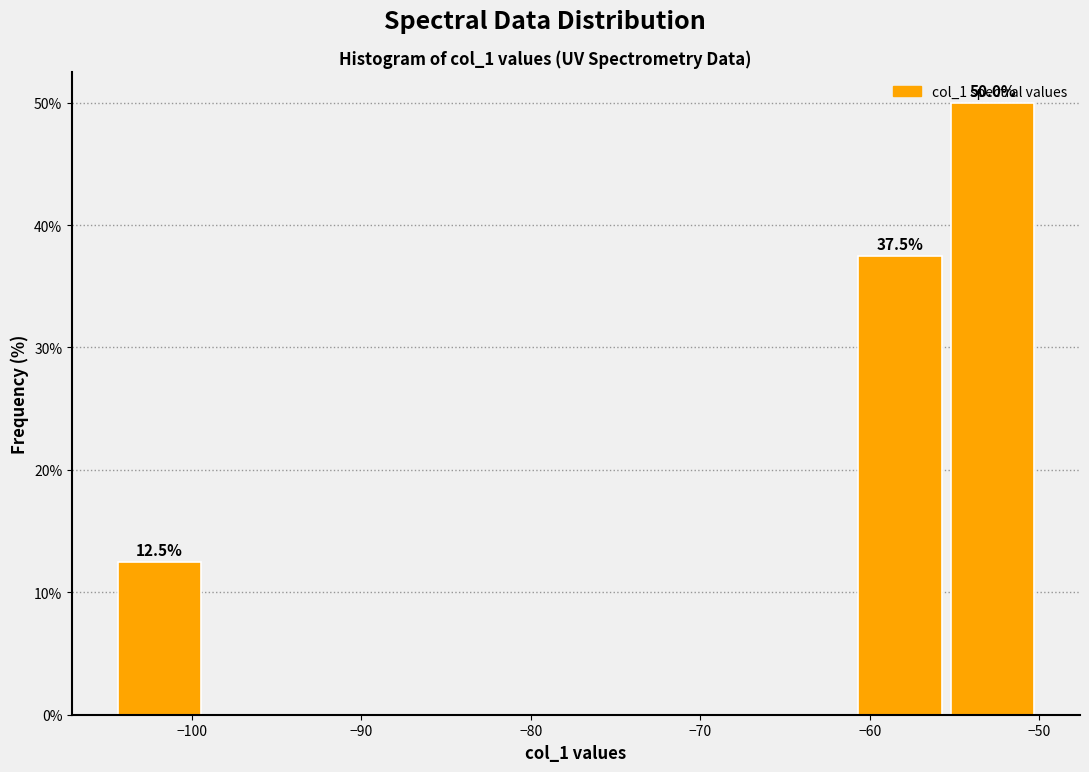

Over which range of the x-axis is the bar tallest?

-55 to -50